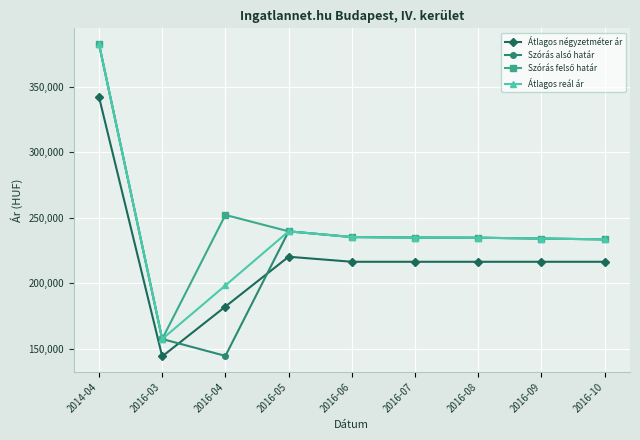

In Átlagos reál ár, how many points are lower than both neighbors (excluding endpoints)?

1